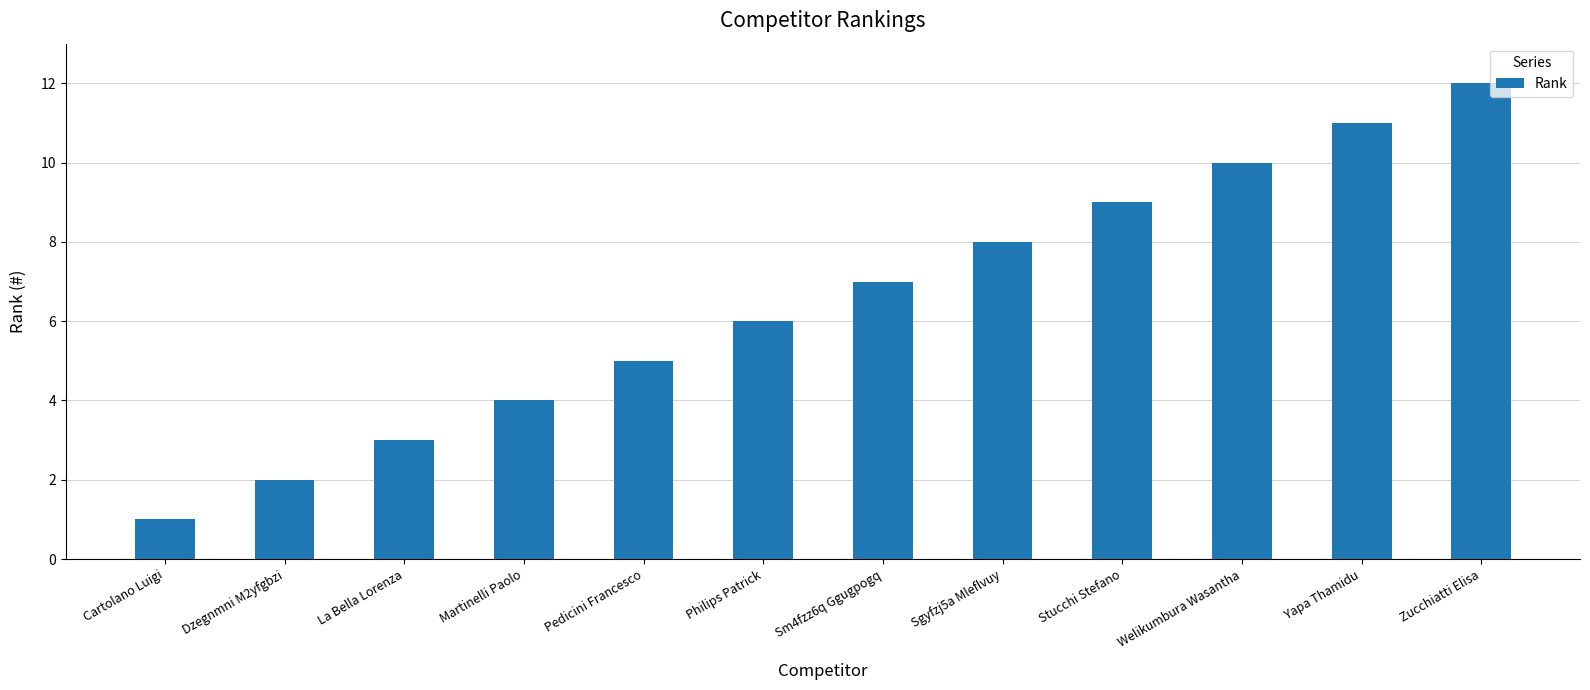

True or false: the data shows 4 at Martinelli Paolo.

True